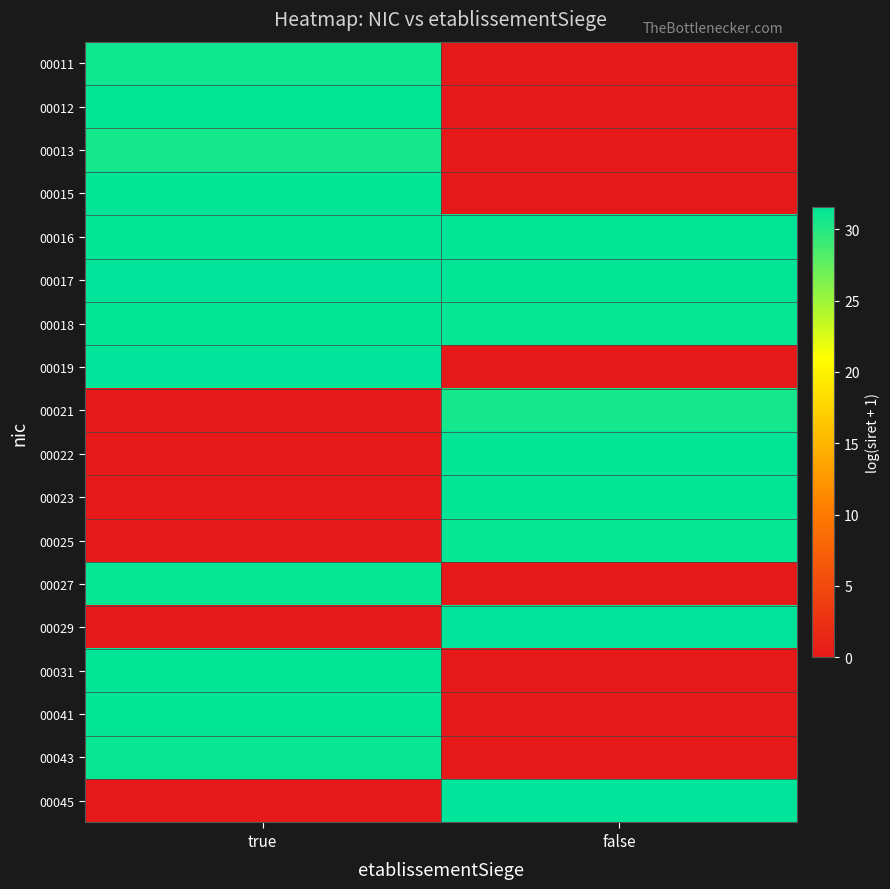

Reading left to right, transcribe all the data shown in this chart.

00011: true=30.9	false=0.0
00012: true=31.3	false=0.0
00013: true=30.7	false=0.0
00015: true=31.3	false=0.0
00016: true=31.3	false=31.4
00017: true=31.5	false=31.4
00018: true=31.3	false=31.3
00019: true=31.6	false=0.0
00021: true=0.0	false=30.7
00022: true=0.0	false=31.3
00023: true=0.0	false=31.4
00025: true=0.0	false=31.3
00027: true=31.3	false=0.0
00029: true=0.0	false=31.5
00031: true=31.4	false=0.0
00041: true=31.3	false=0.0
00043: true=31.2	false=0.0
00045: true=0.0	false=31.5